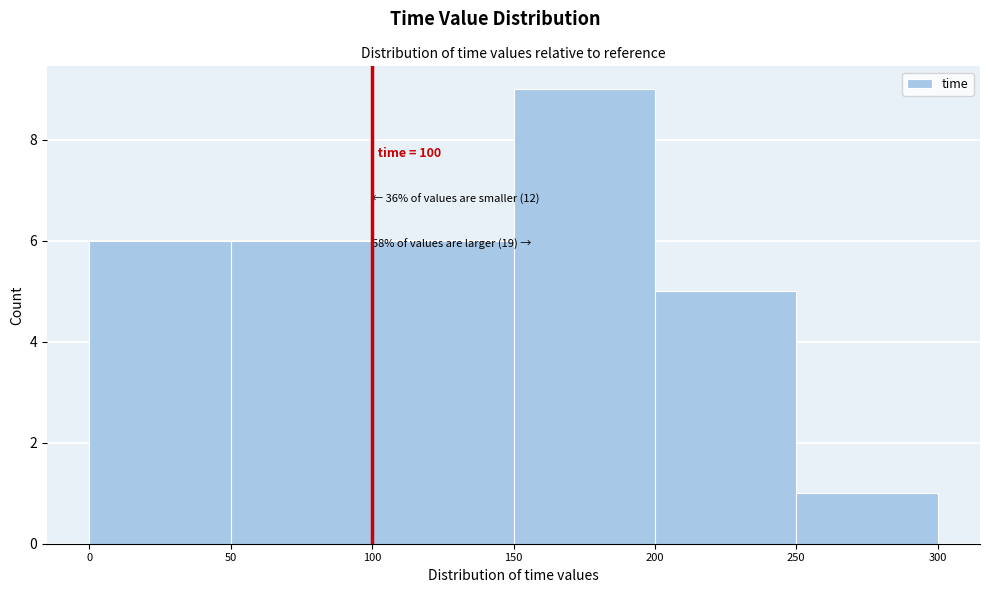

Which range on the x-axis has the tallest bar?

150 to 200